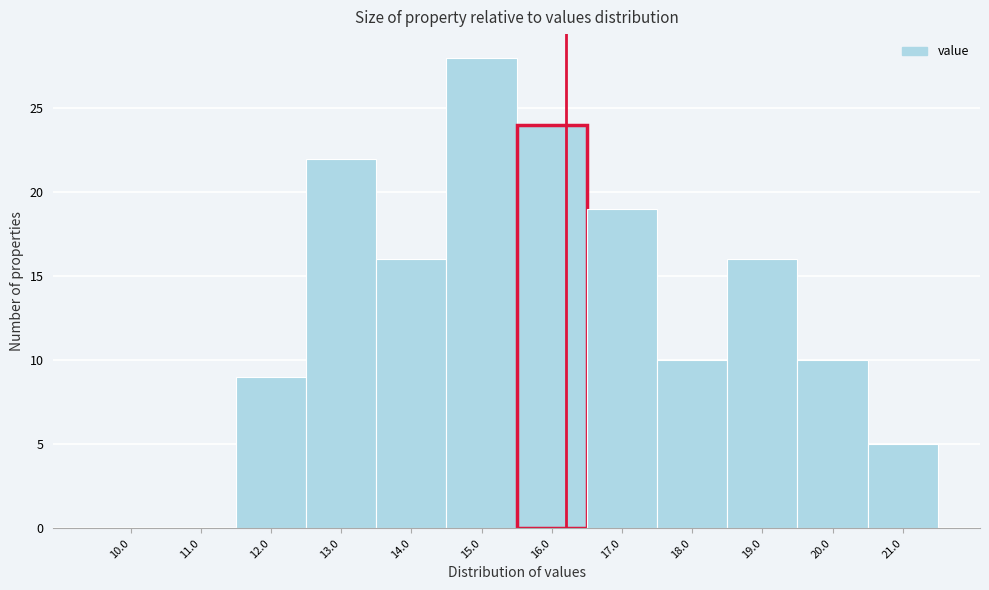

Reading left to right, transcribe all the data shown in this chart.

10.0=0	11.0=0	12.0=9	13.0=22	14.0=16	15.0=28	16.0=24	17.0=19	18.0=10	19.0=16	20.0=10	21.0=5